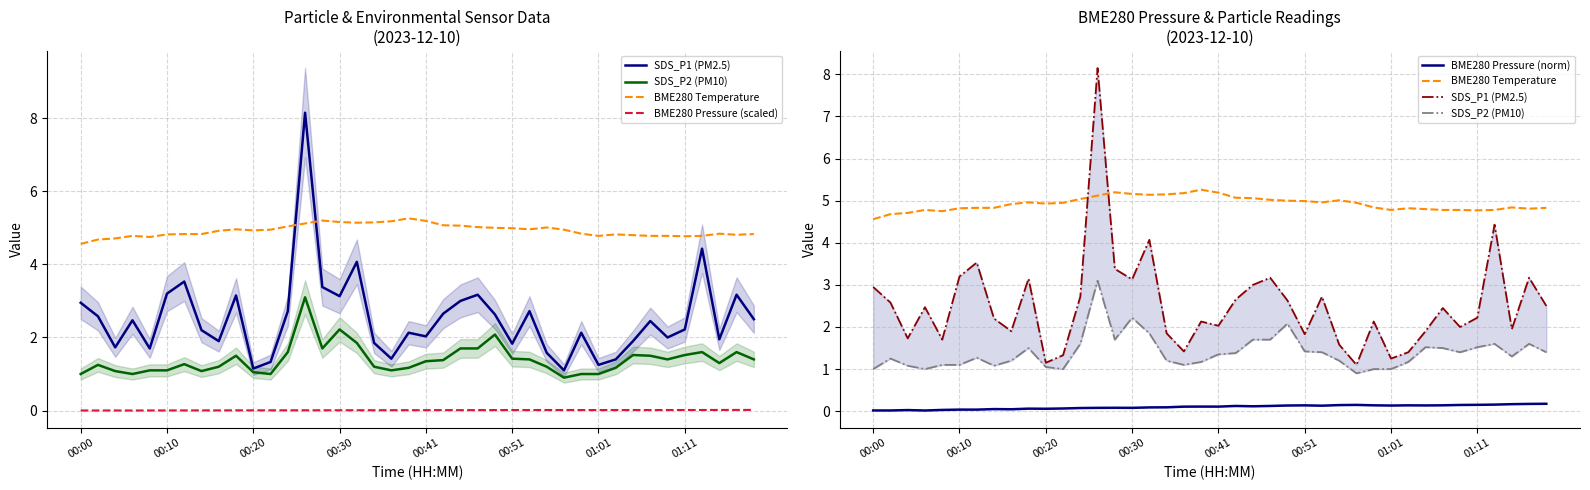

What is the total value across all series at 39?

8.9